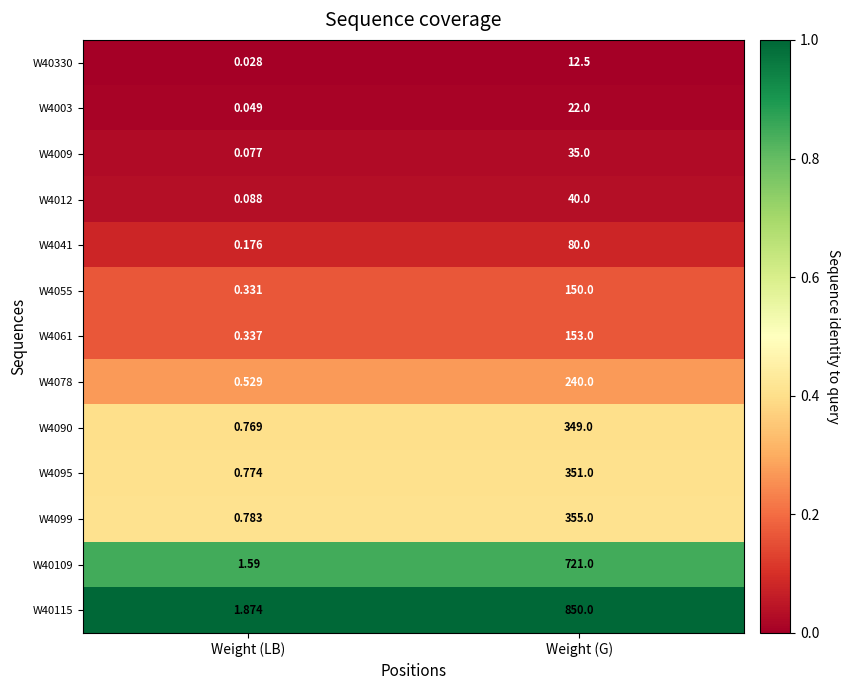

Rank the series at Weight (LB) from lowest to highest value.

W40330, W4003, W4009, W4012, W4041, W4055, W4061, W4078, W4090, W4095, W4099, W40109, W40115